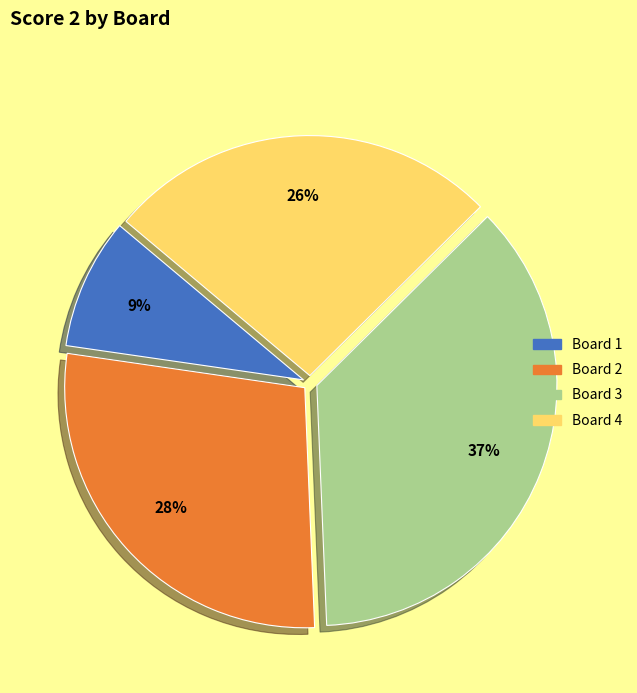

Count the number of slices in the pie.

4